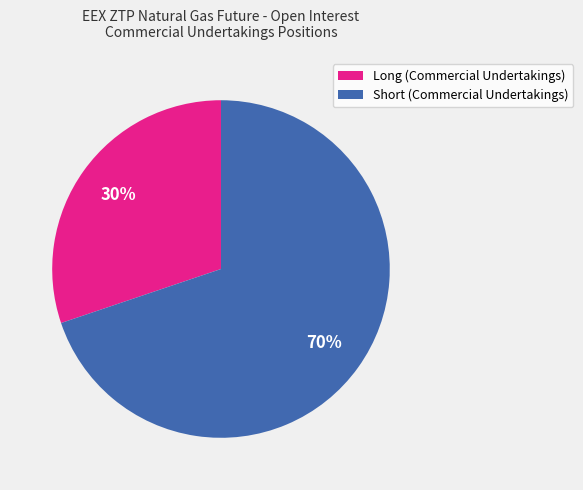

Do Long (Commercial Undertakings) and Short (Commercial Undertakings) together represent more than half of the pie?

Yes